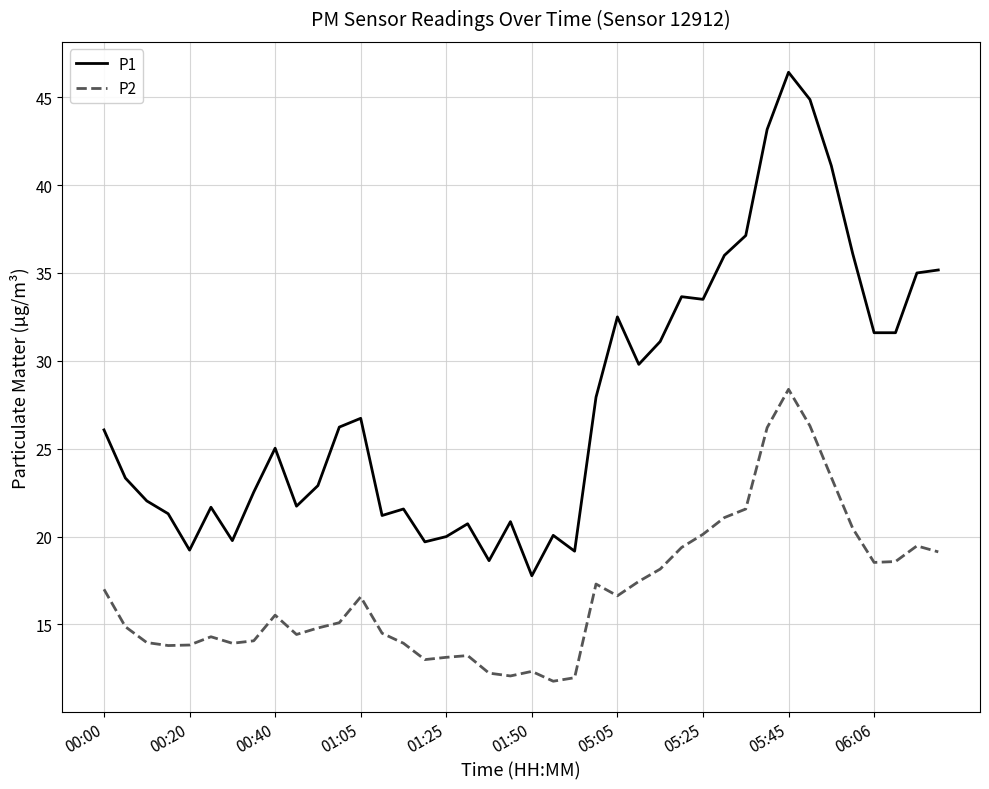

True or false: P2 and P1 intersect in this chart.

False